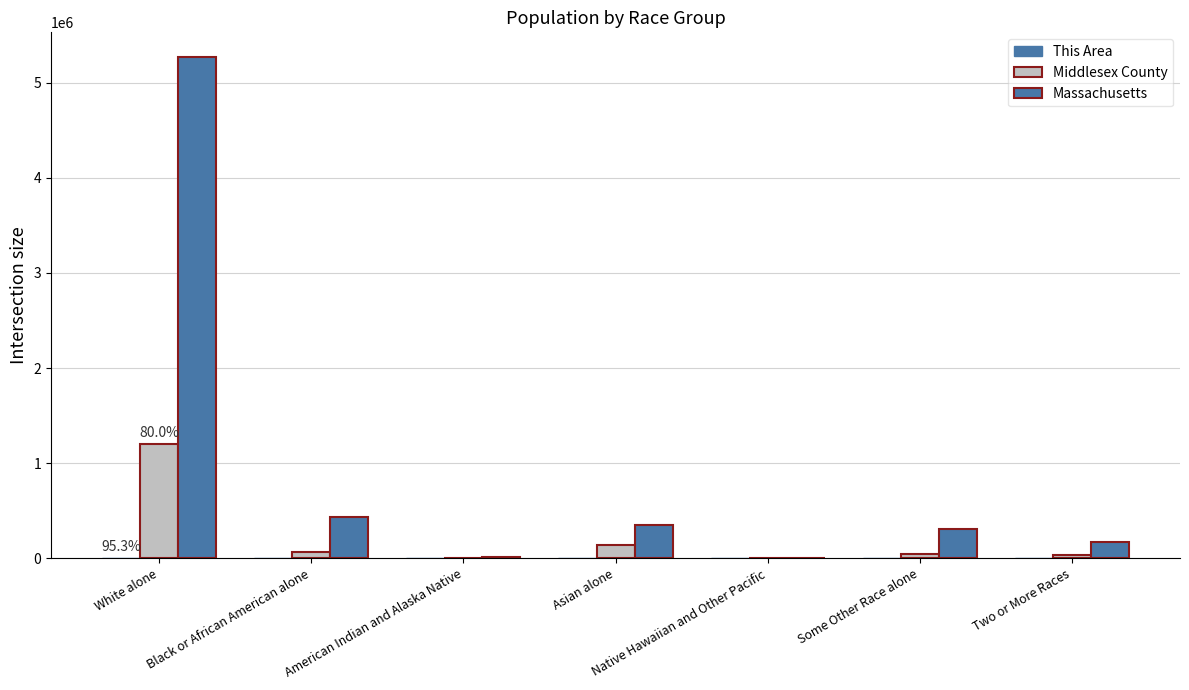

What is the total value across all series at Two or More Races?

210275